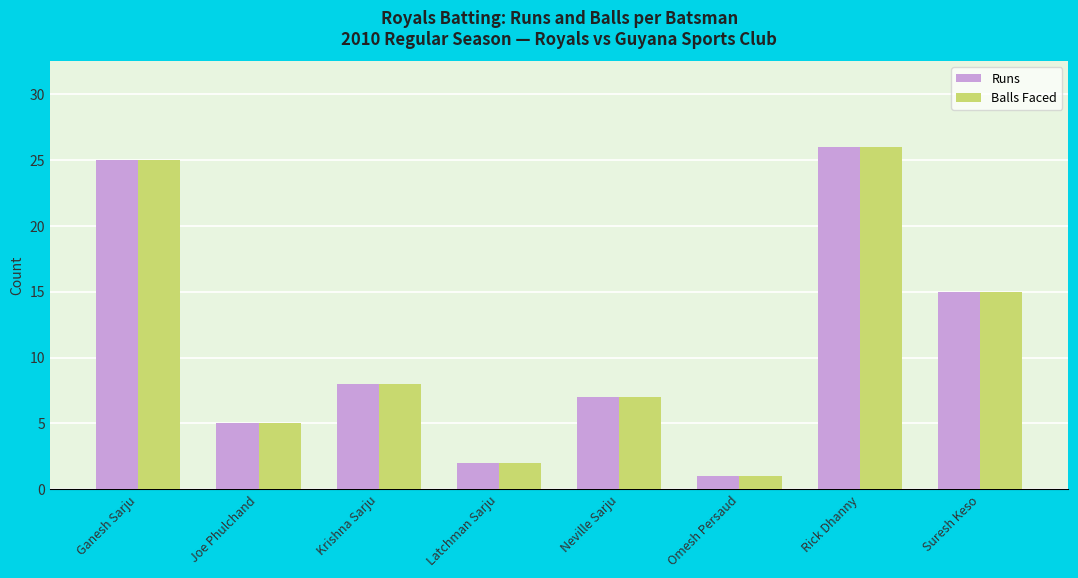

What value does the Balls Faced series have at Ganesh Sarju?

25